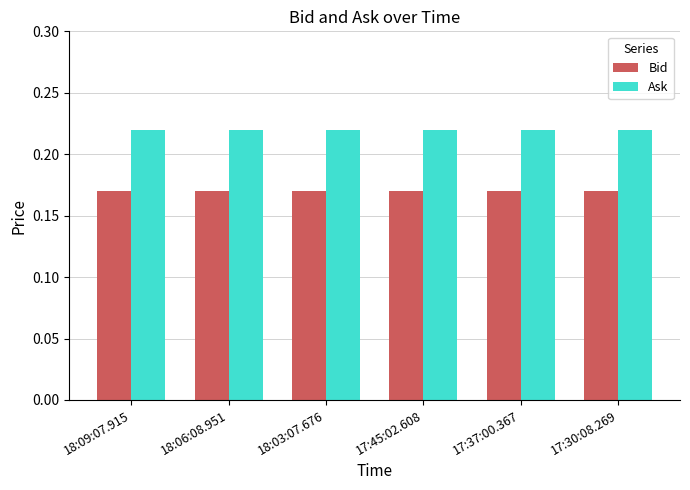

Is it true that Ask equals 0.4 at 17:30:08.269?

False